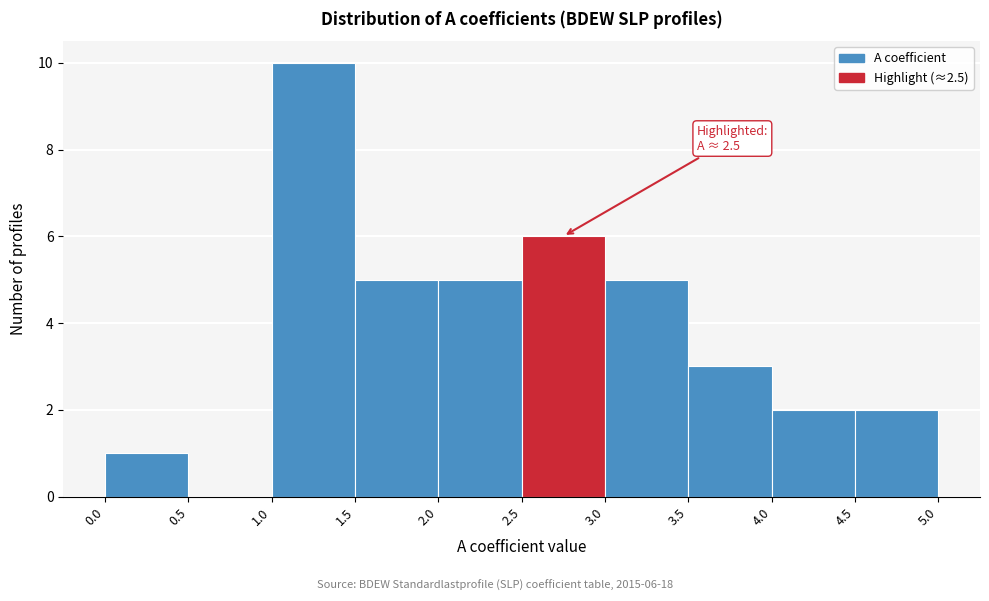

Which range on the x-axis has the tallest bar?

1.0 to 1.5